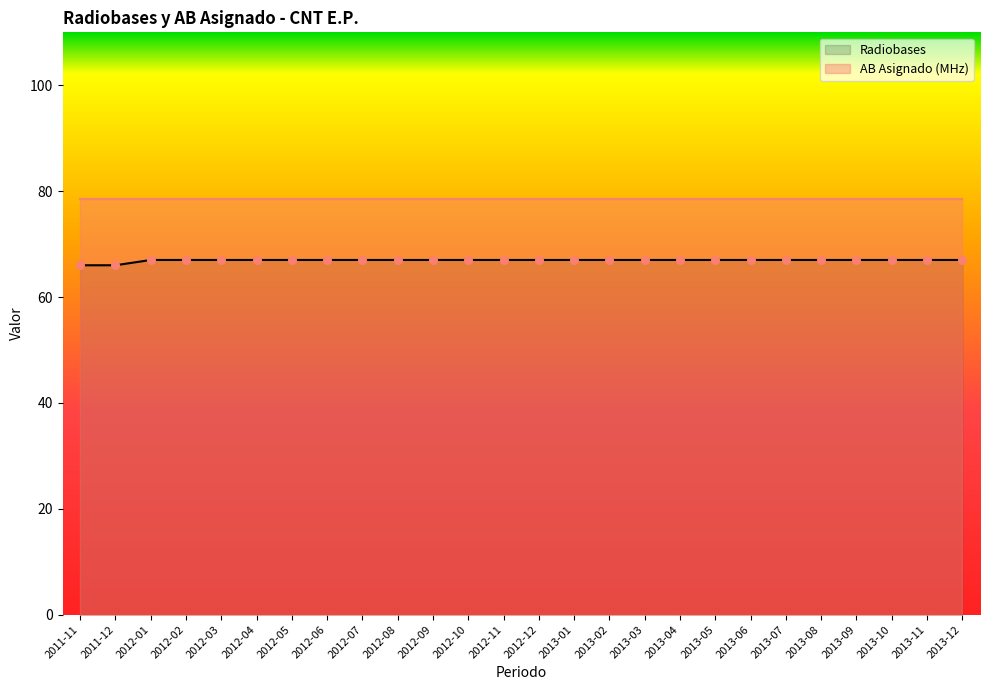

Which has a higher value, 2013-11 or 2012-08?

2013-11